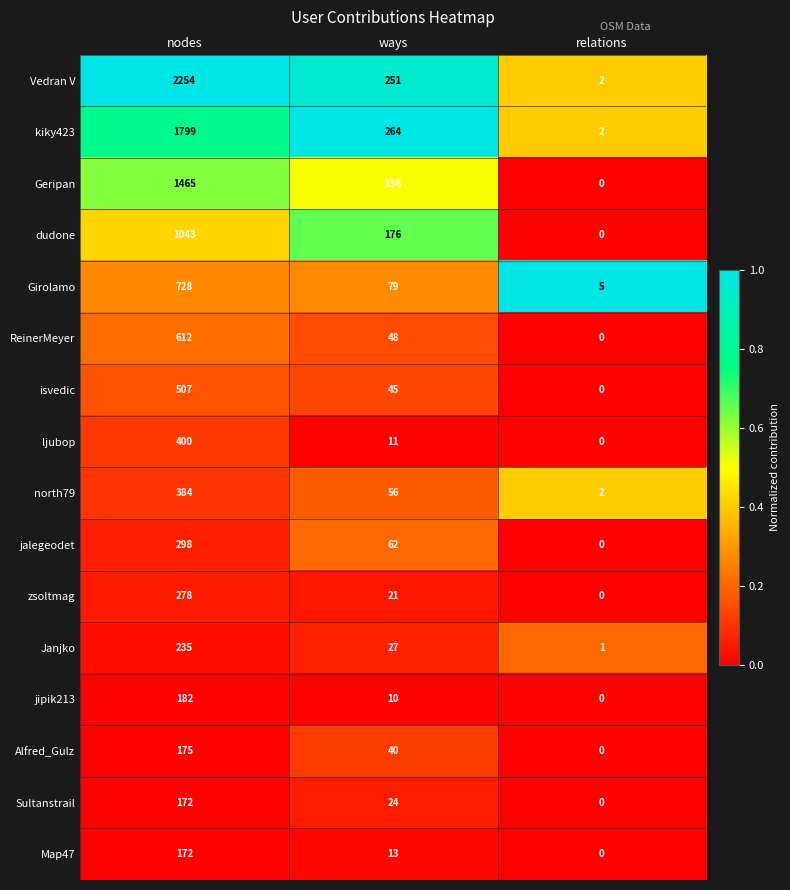

Rank the categories by jalegeodet value from highest to lowest.

nodes, ways, relations